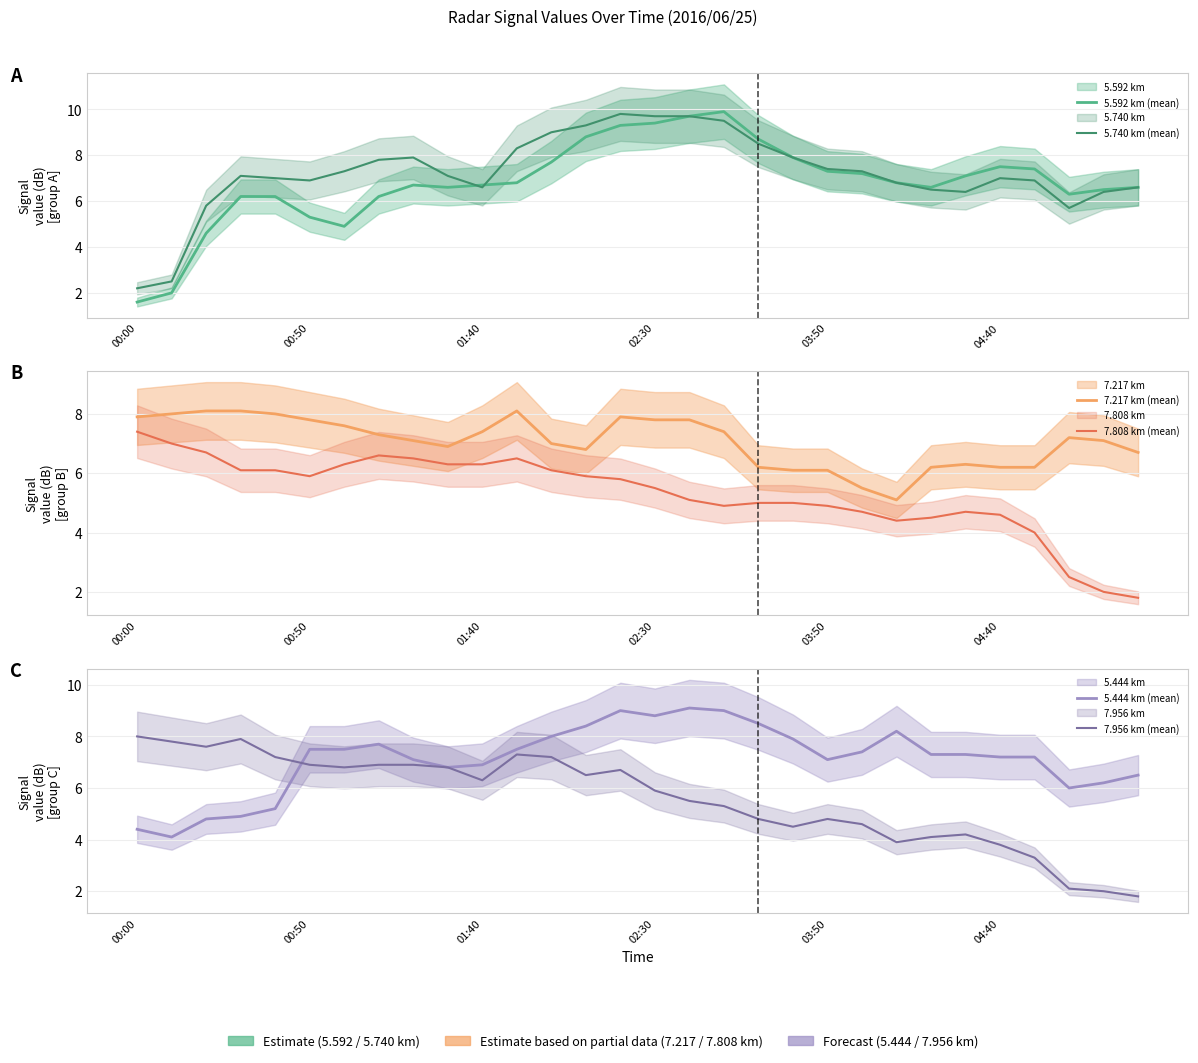

Which series ends up on top after the final intersection of 7.217 km (mean) and 5.444 km (mean)?

7.217 km (mean)